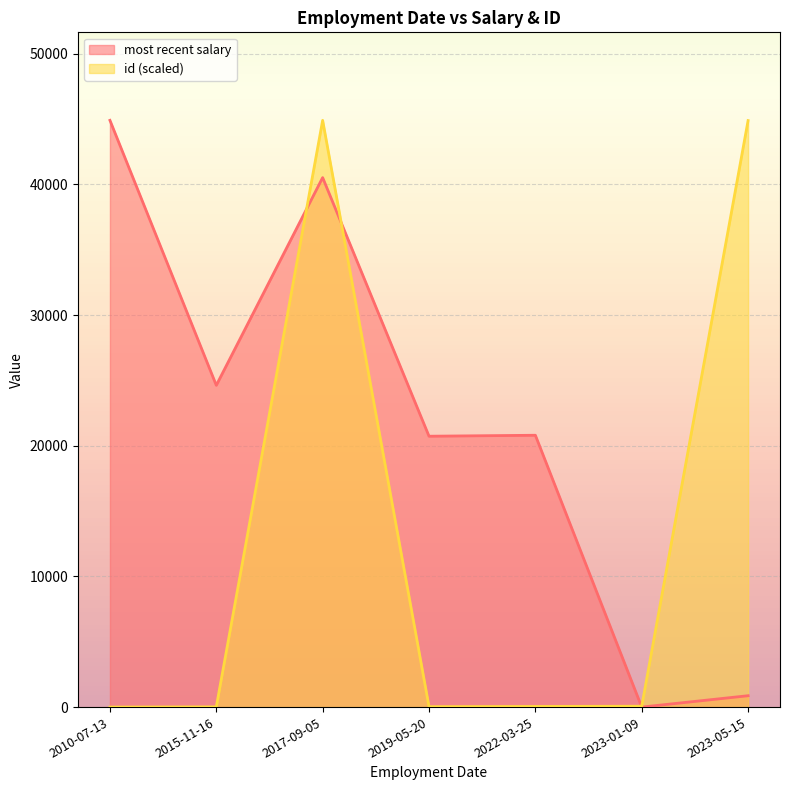

What value does the data have at 2022-03-25?

20801.2